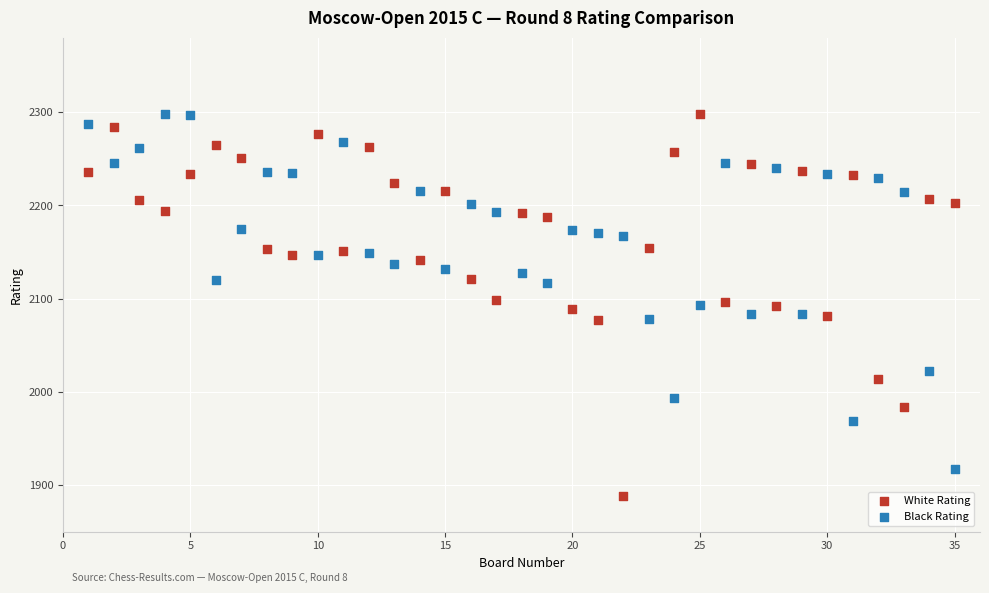

What is the X range (max minus min) for the scatter plot?

34